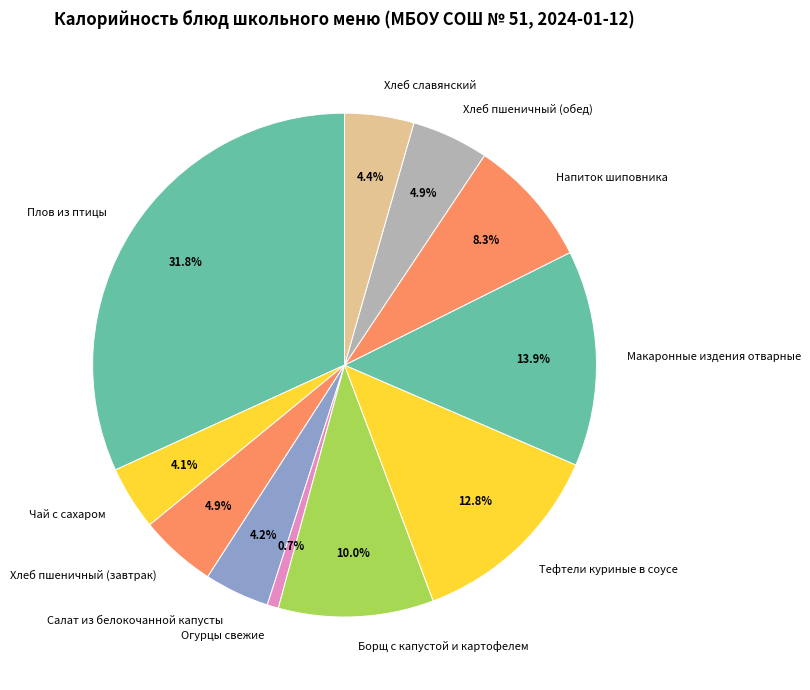

What is the ratio of the value at Салат из белокочанной капусты to the value at Борщ с капустой и картофелем?

0.4